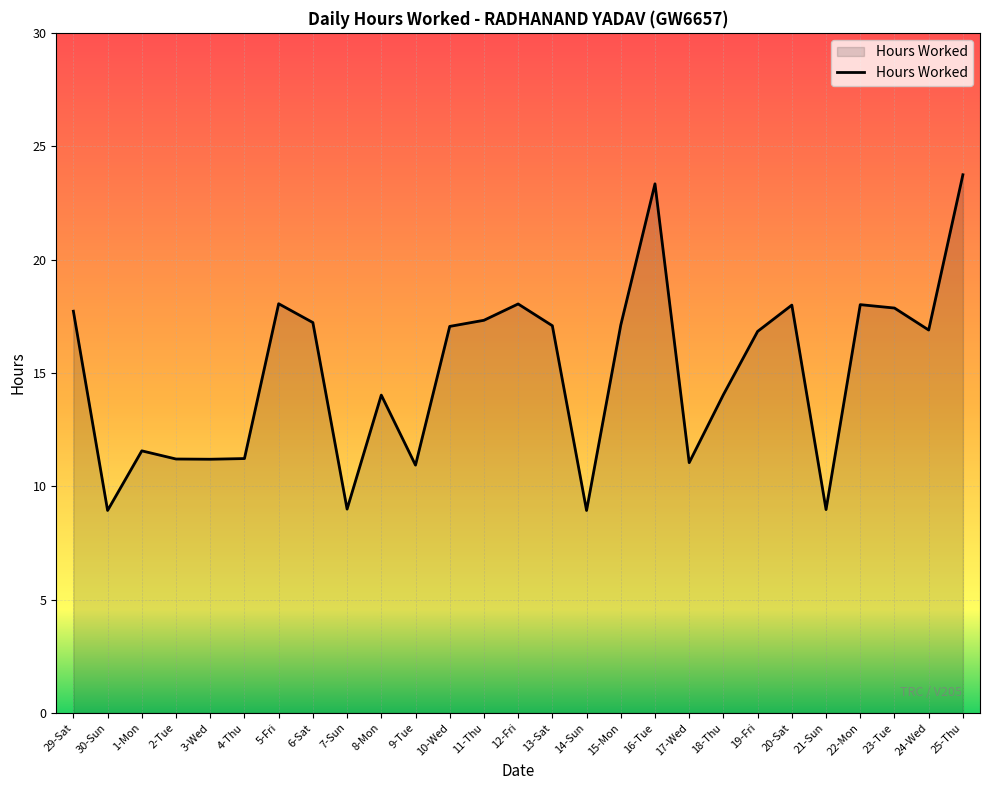

What is the greatest value displayed?

23.7